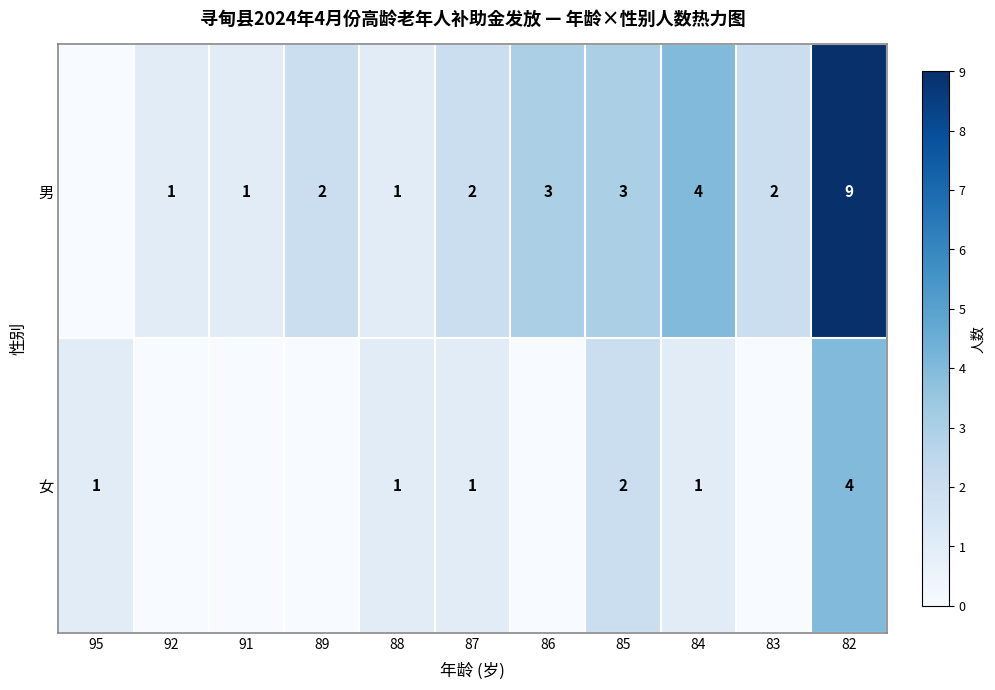

At 87, list the series in order from smallest to largest.

女, 男